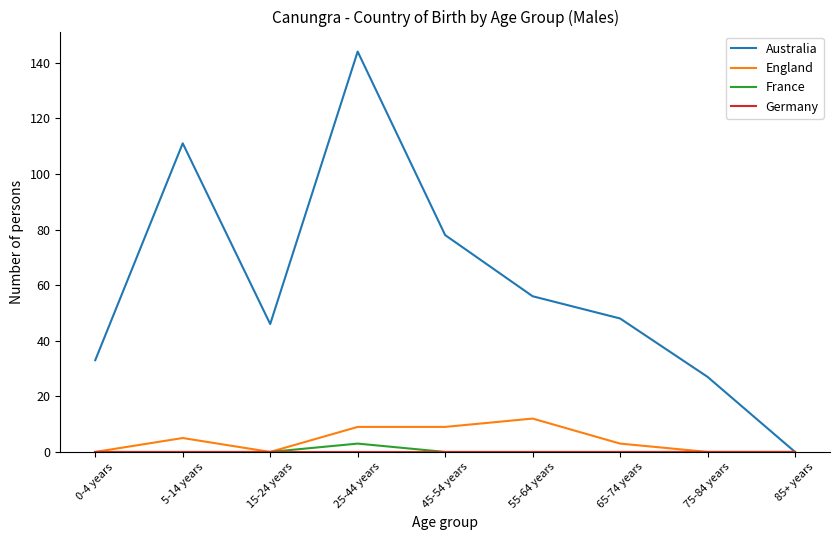

At which label does Australia reach its peak?

25-44 years